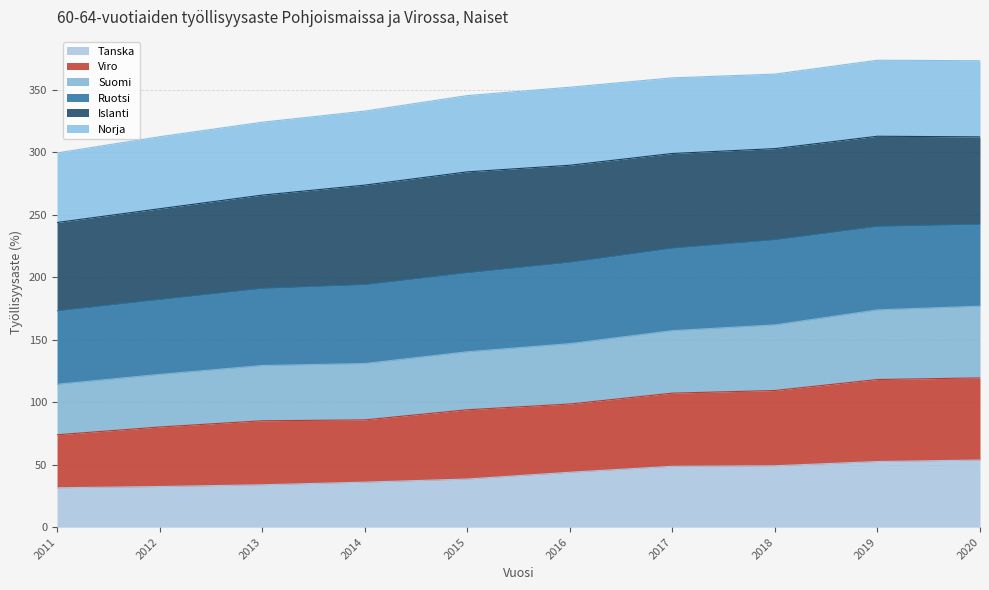

What is the total value across all series at 2015?

345.2